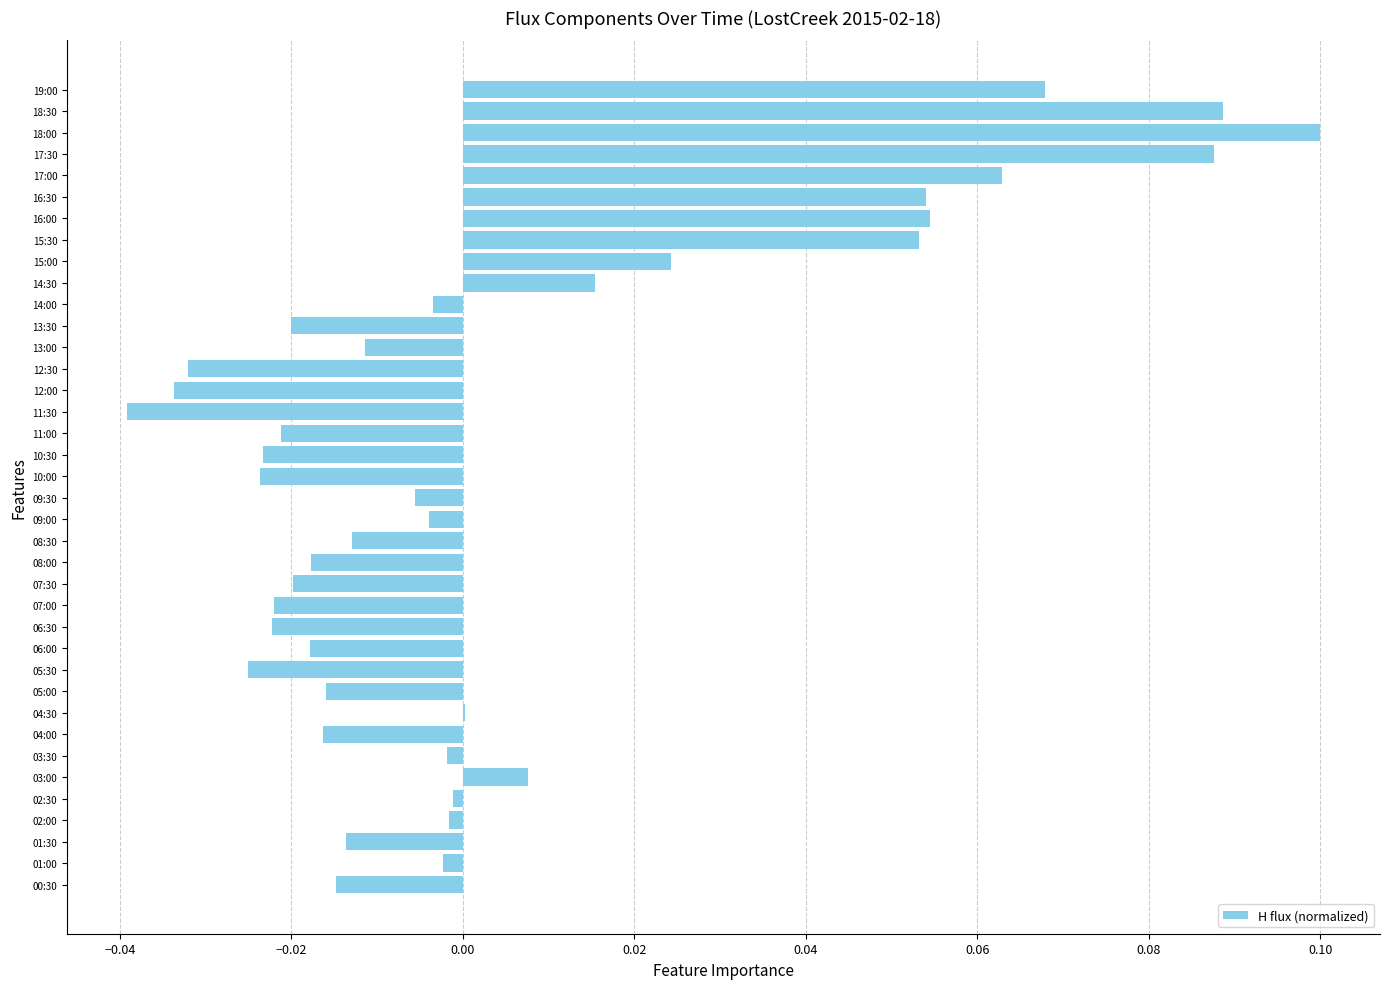

Which category has the highest value across all series?

18:00